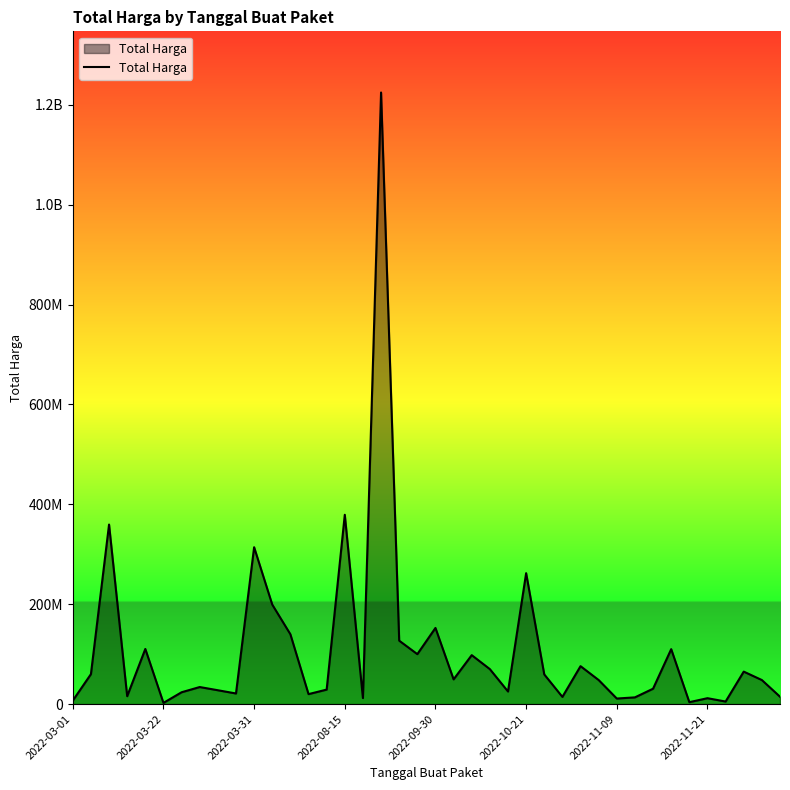

How many points are higher than both their immediate neighbors (excluding endpoints)?

13